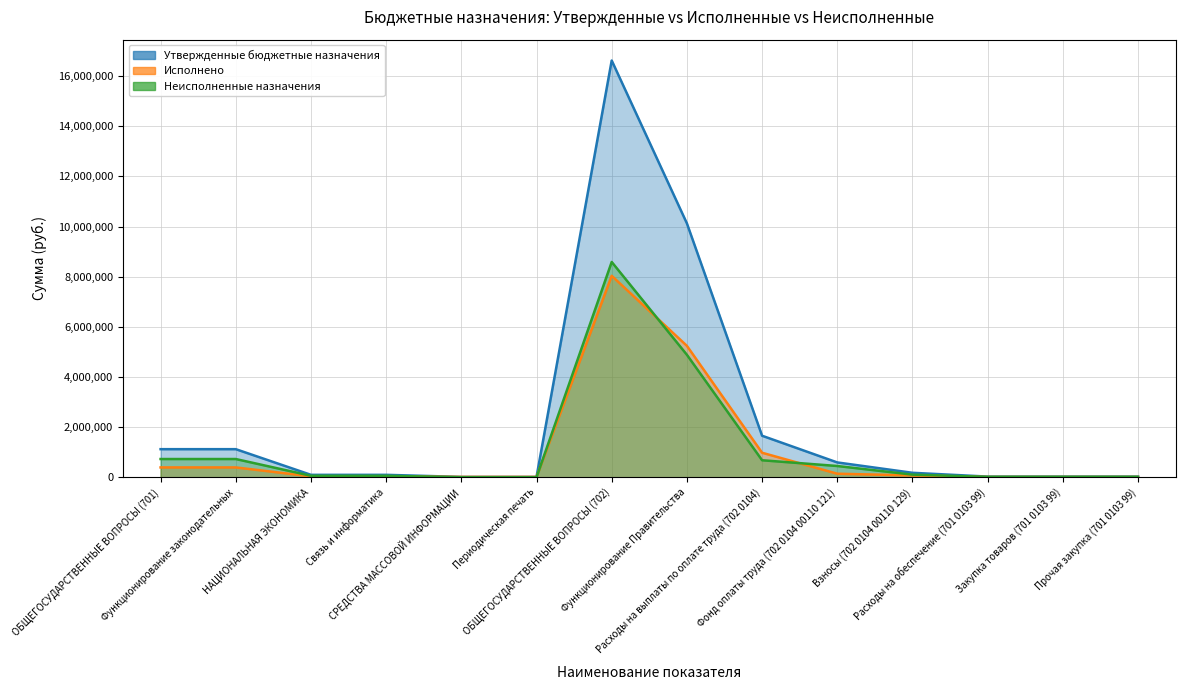

What is the average value of the Исполнено series?

1099841.0